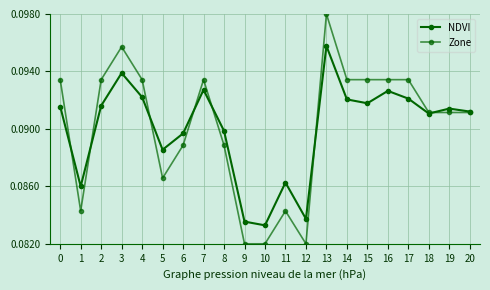

How many distinct data groups are displayed?

2